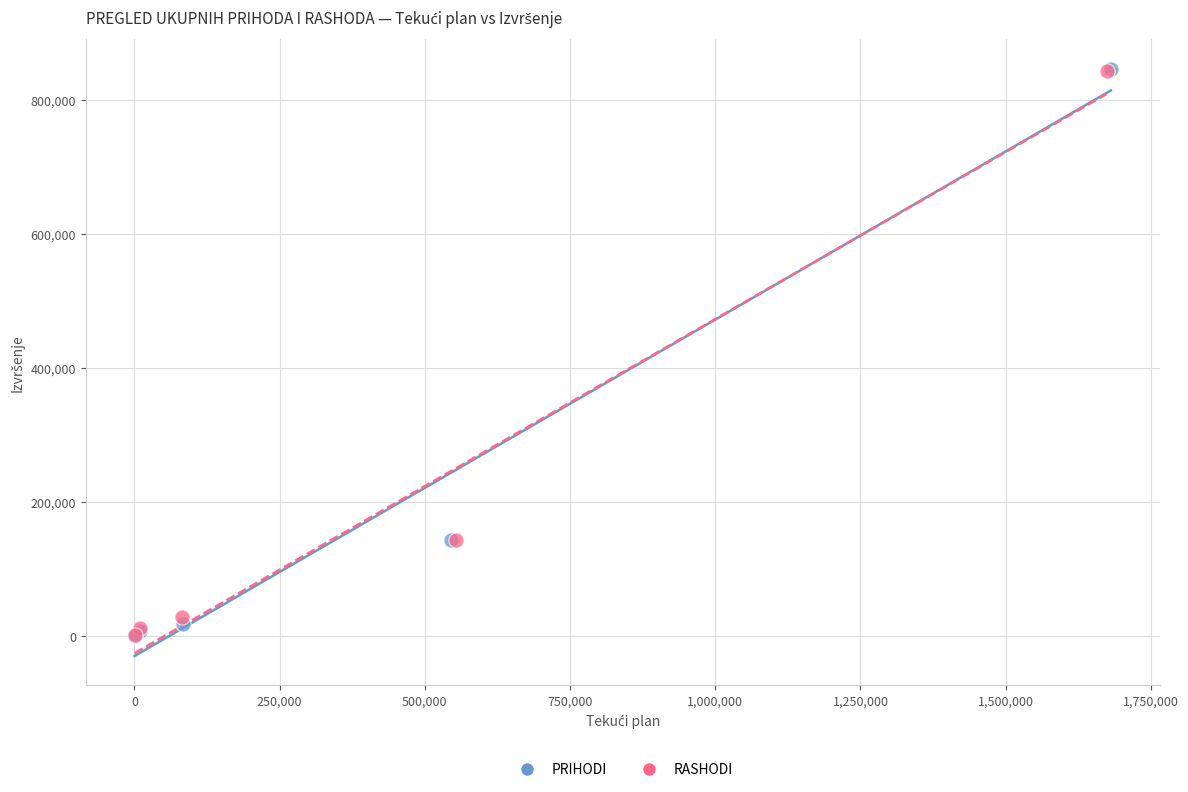

Which series has the widest spread of Y values?

PRIHODI